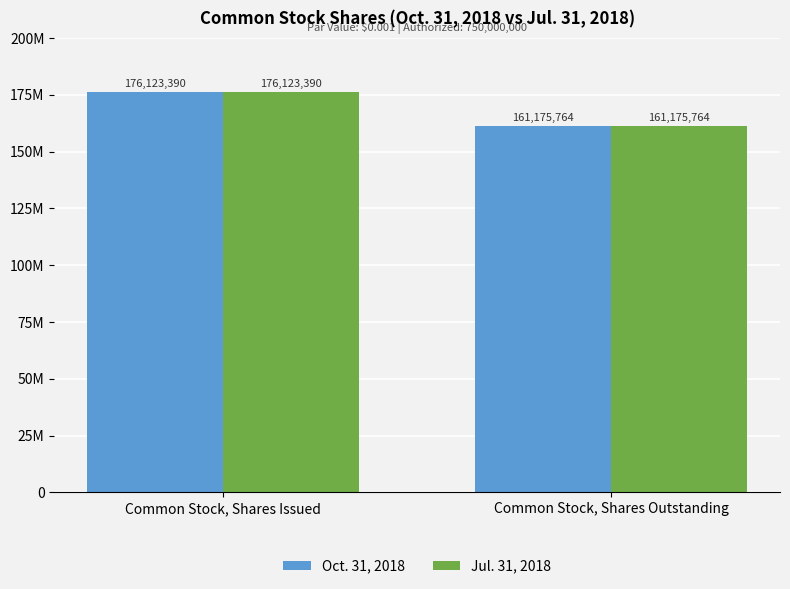

What is the label of the 1st bar from the right?

Common Stock, Shares Outstanding